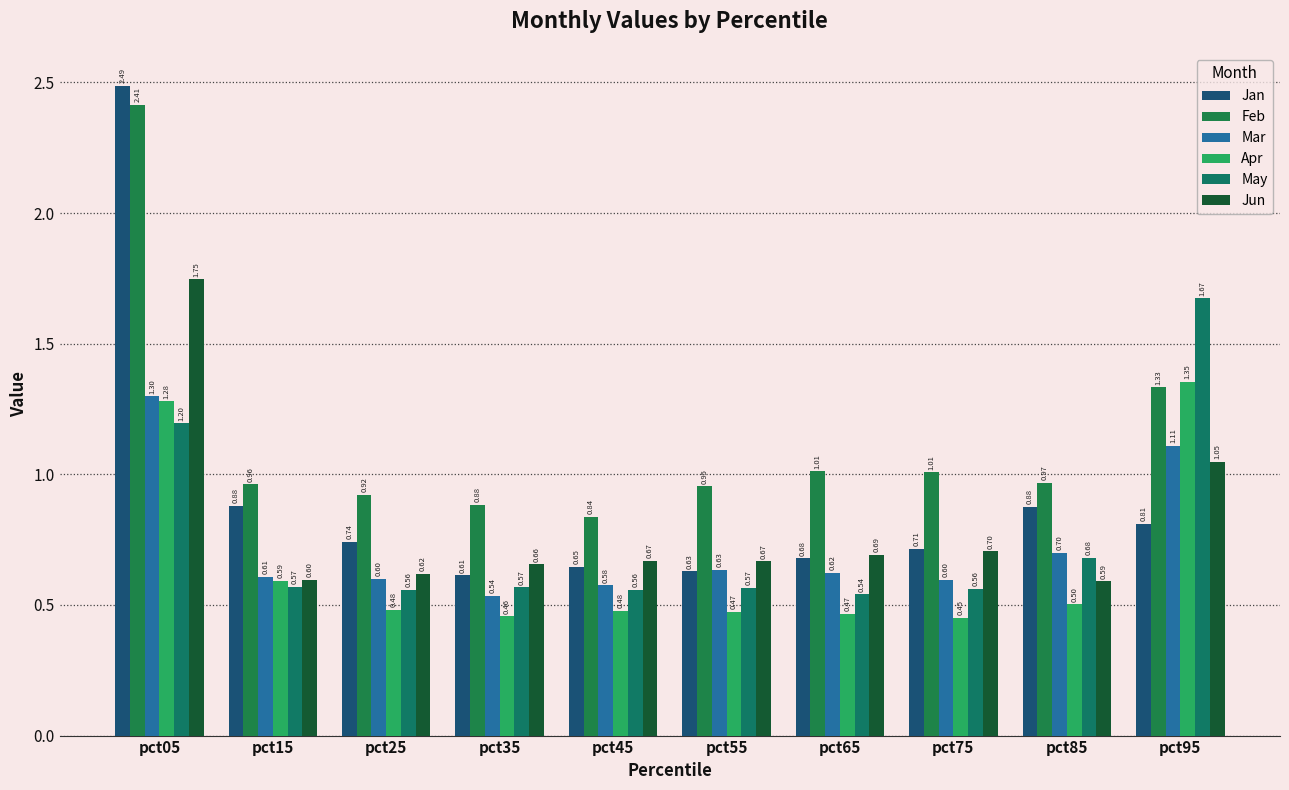

At which category is the sum across all series the highest?

pct05